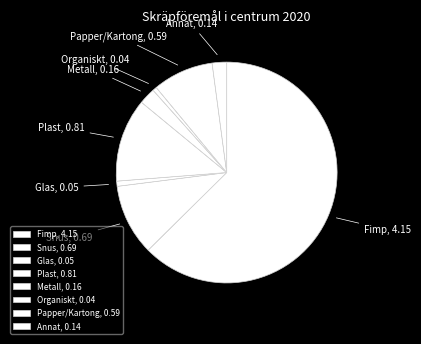

Do Fimp, 4.15 and Papper/Kartong, 0.59 together represent more than half of the pie?

Yes